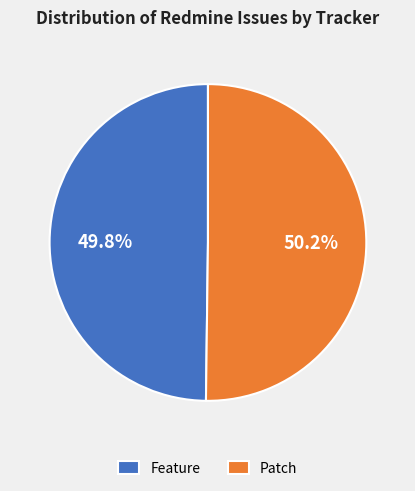

How many segments does this pie chart have?

2